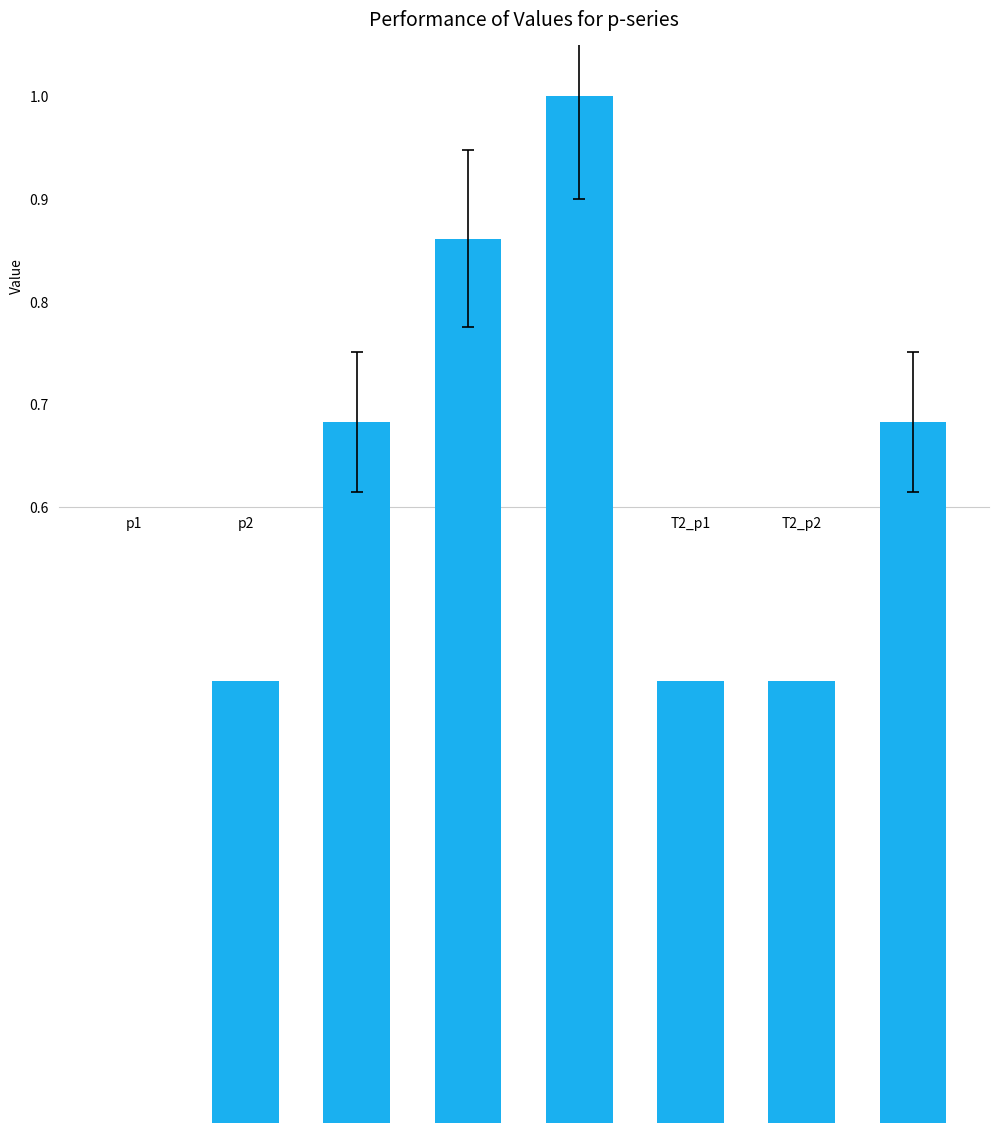

Is it true that the value at p1 is 0.6?

False